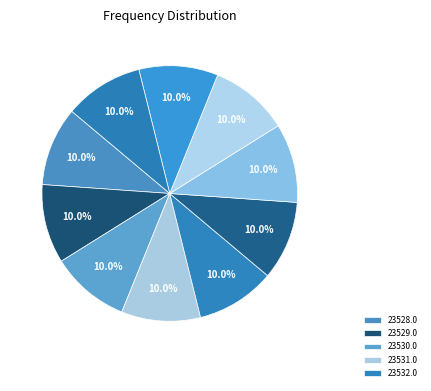

Does any single category account for the majority?

No